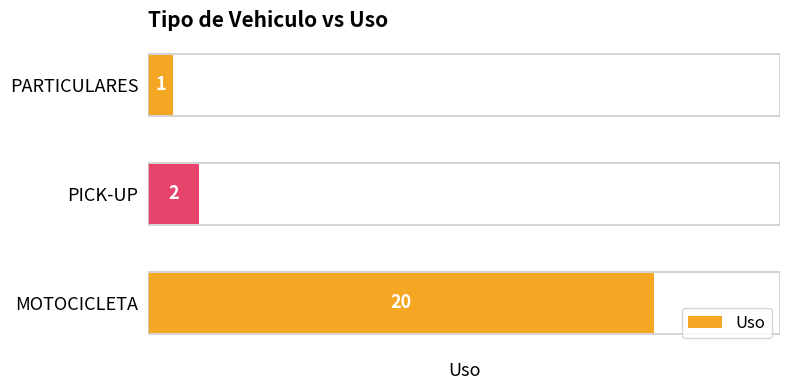

Rank the categories by value from highest to lowest.

MOTOCICLETA, PICK-UP, PARTICULARES